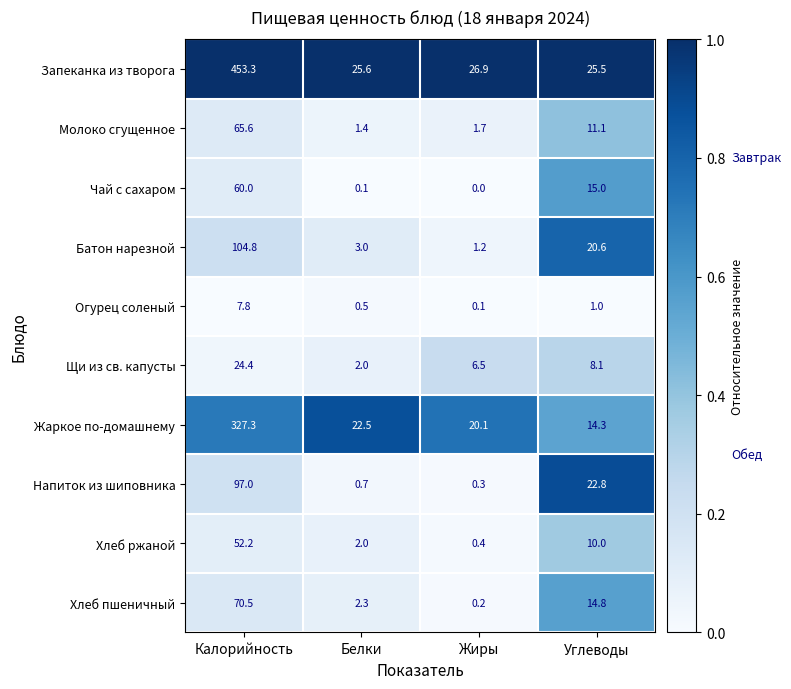

Rank the categories by Напиток из шиповника value from lowest to highest.

Жиры, Белки, Углеводы, Калорийность